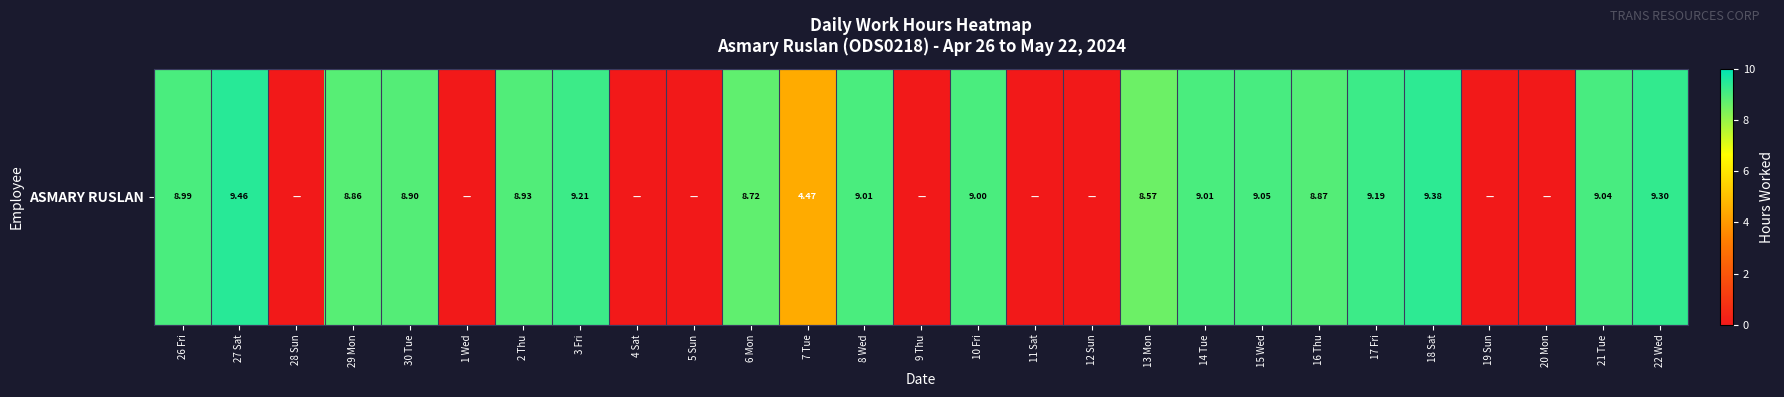

List the labels in order of value, largest first.

27 Sat, 18 Sat, 22 Wed, 3 Fri, 17 Fri, 15 Wed, 21 Tue, 8 Wed, 14 Tue, 10 Fri, 26 Fri, 2 Thu, 30 Tue, 16 Thu, 29 Mon, 6 Mon, 13 Mon, 7 Tue, 28 Sun, 1 Wed, 4 Sat, 5 Sun, 9 Thu, 11 Sat, 12 Sun, 19 Sun, 20 Mon